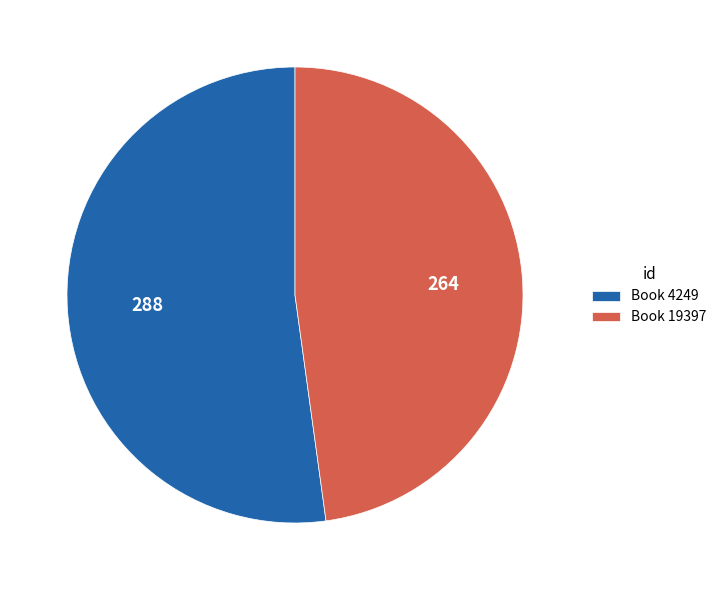

Between Book 19397 and Book 4249, which is larger?

Book 4249